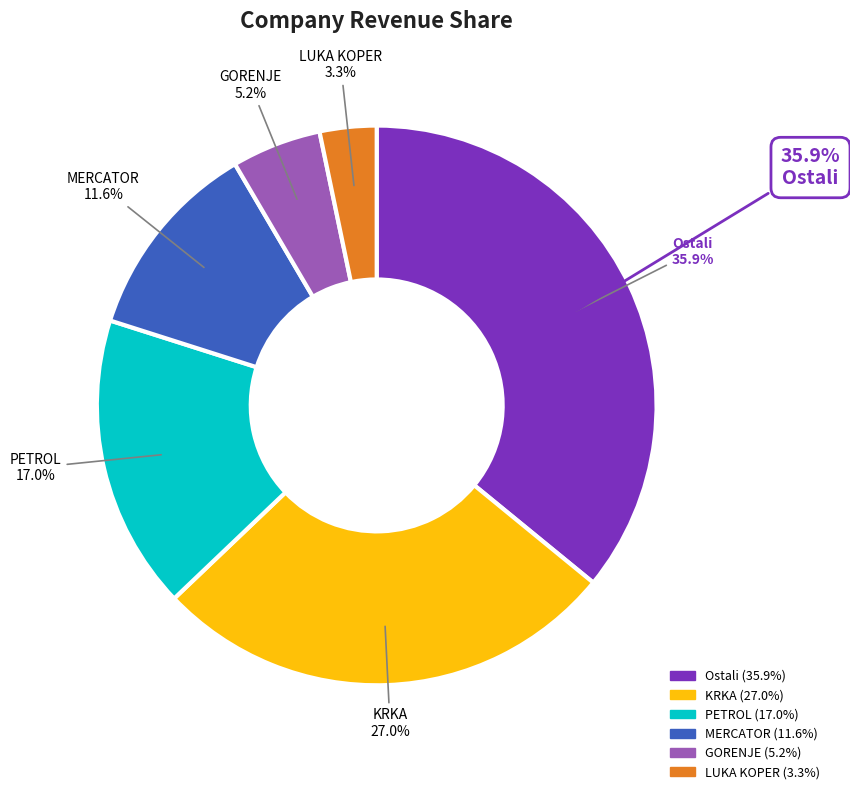

How many slices are in this pie chart?

6